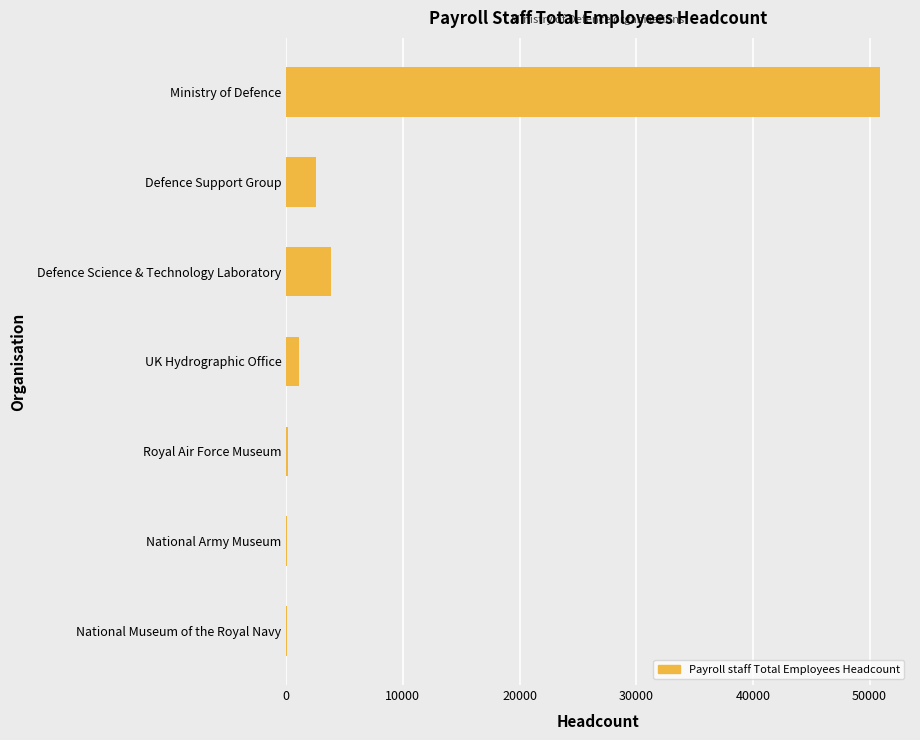

What is the sum of the values at Defence Science & Technology Laboratory and Ministry of Defence?

54729